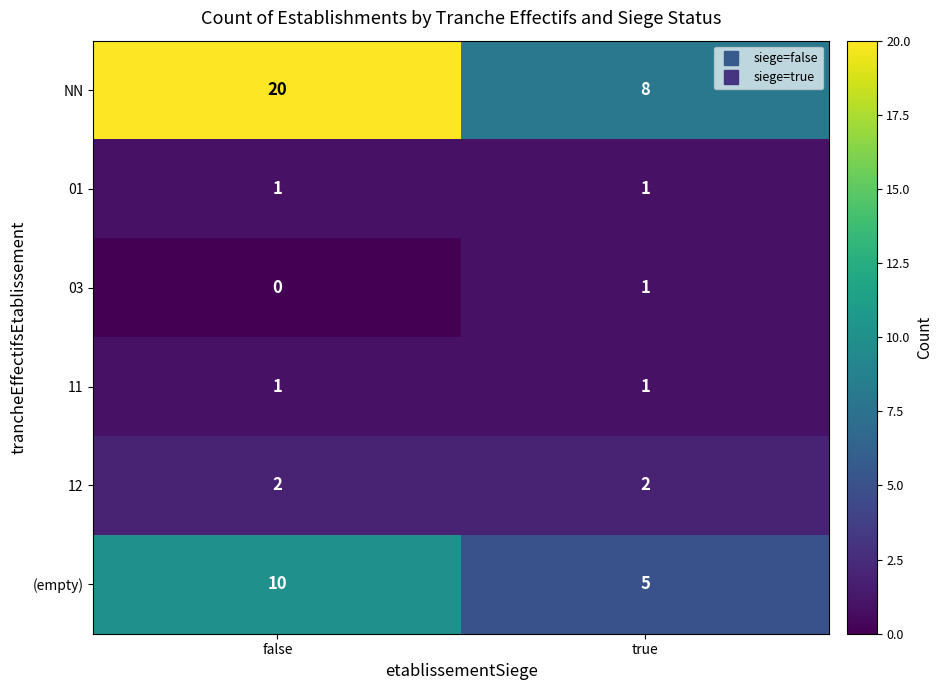

Rank the categories by 03 value from lowest to highest.

false, true